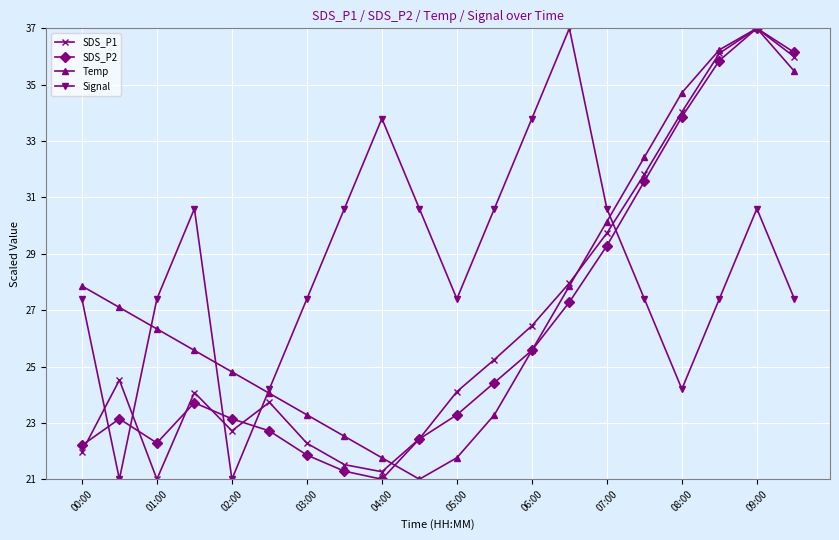

What is the maximum value shown in the chart?

37.0